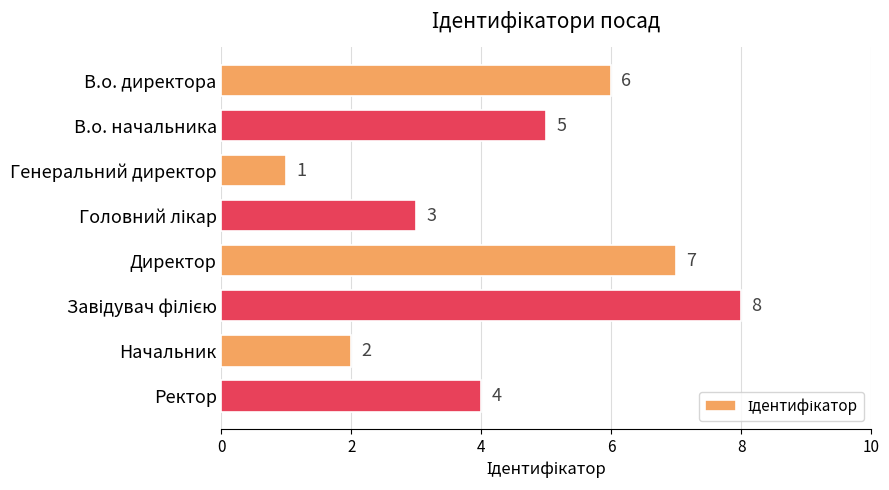

Is it true that the value at В.о. директора is 3?

False